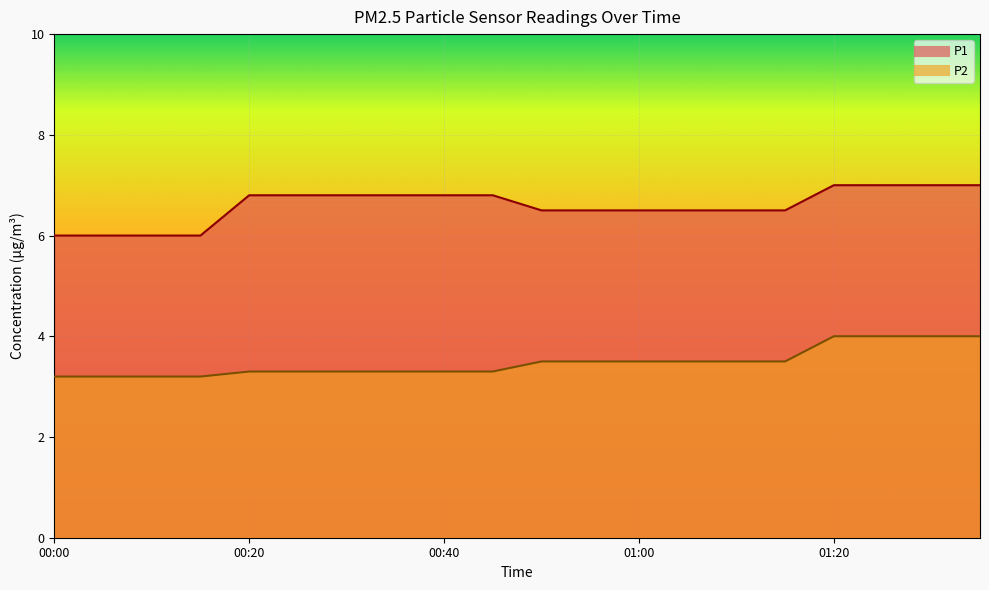

List the labels in order of P1 value, largest first.

01:20, 01:25, 01:30, 01:35, 00:20, 00:25, 00:30, 00:35, 00:40, 00:45, 00:50, 00:55, 01:00, 01:05, 01:10, 01:15, 00:00, 00:05, 00:10, 00:15